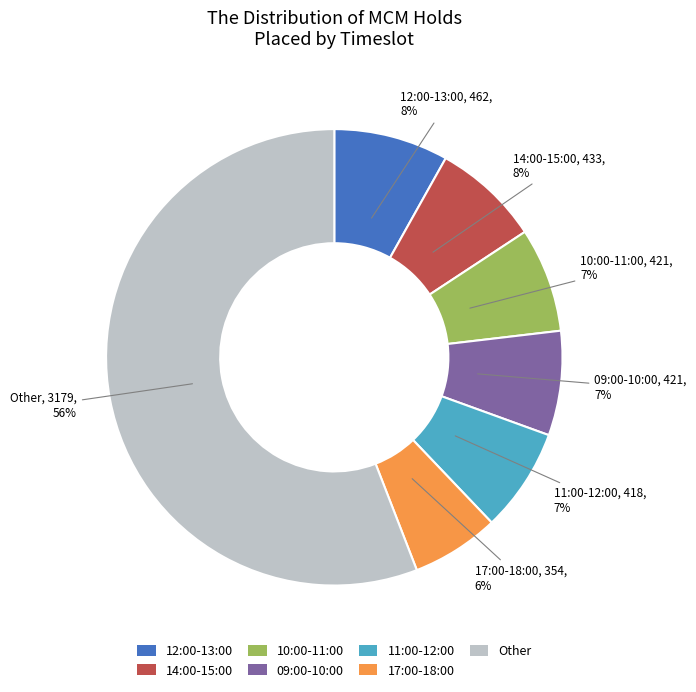

The 09:00-10:00 slice represents 7% of the pie. True or false?

True